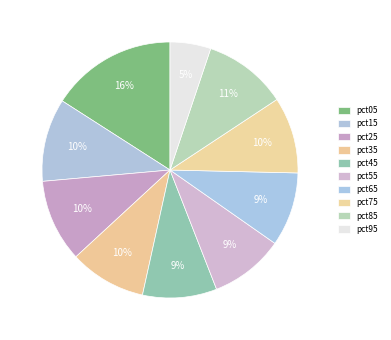

To the nearest percent, what portion does pct45 represent?

9%